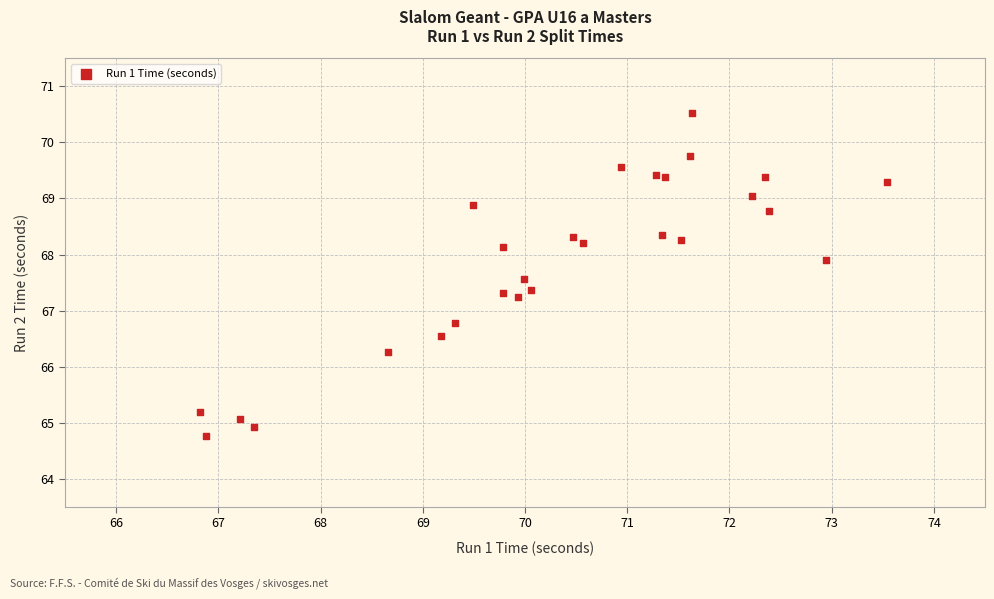

What is the range of X values (max minus min)?

6.7